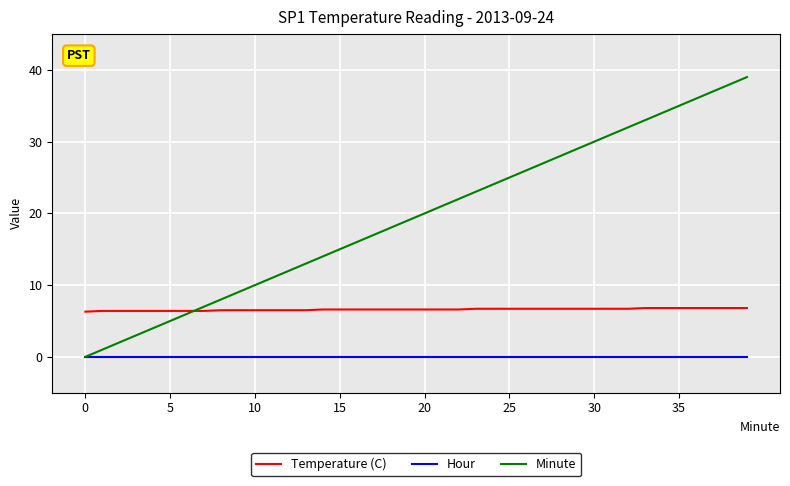

List the series in order of their overall mean, lowest first.

Hour, Temperature (C), Minute